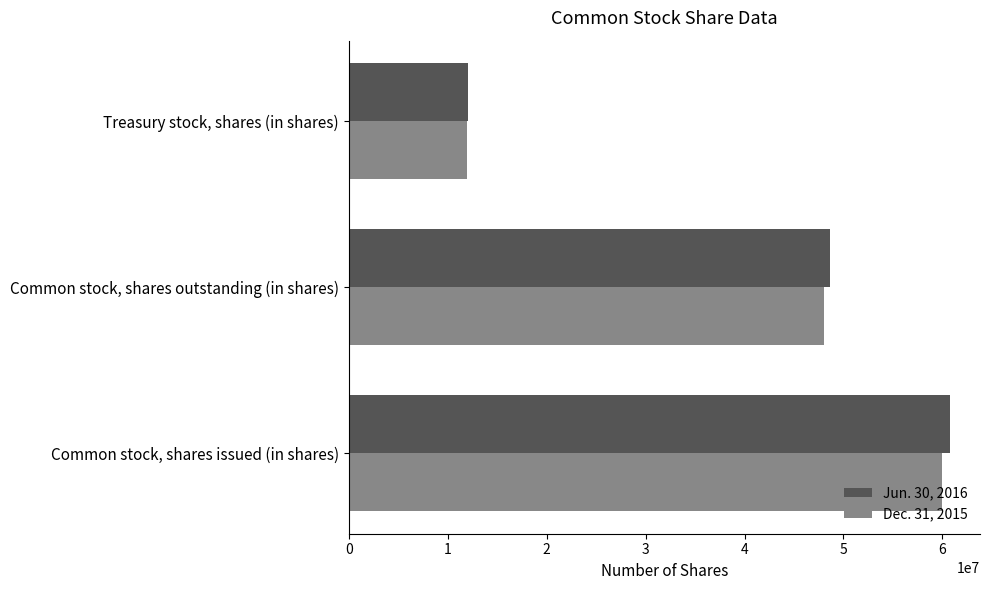

What is the difference between the maximum and minimum values in the Dec. 31, 2015 series?

48008477